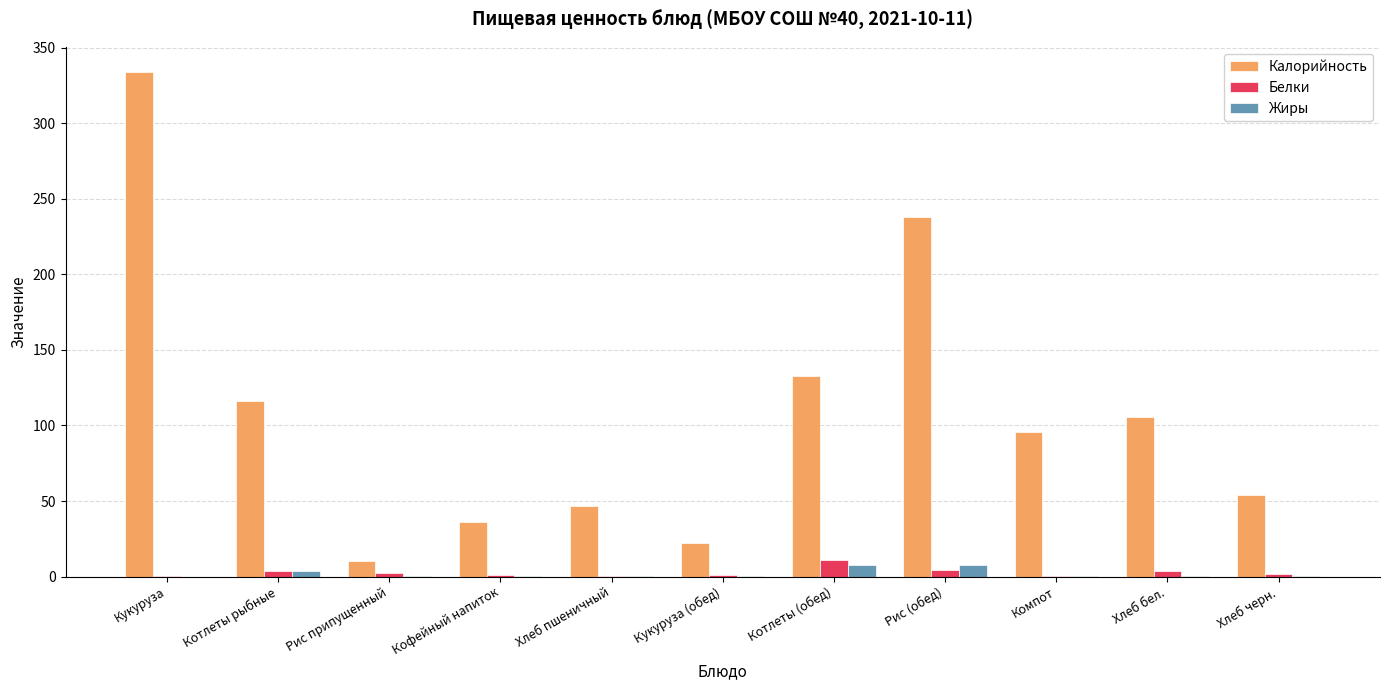

What is the sum of all Жиры values?

20.3